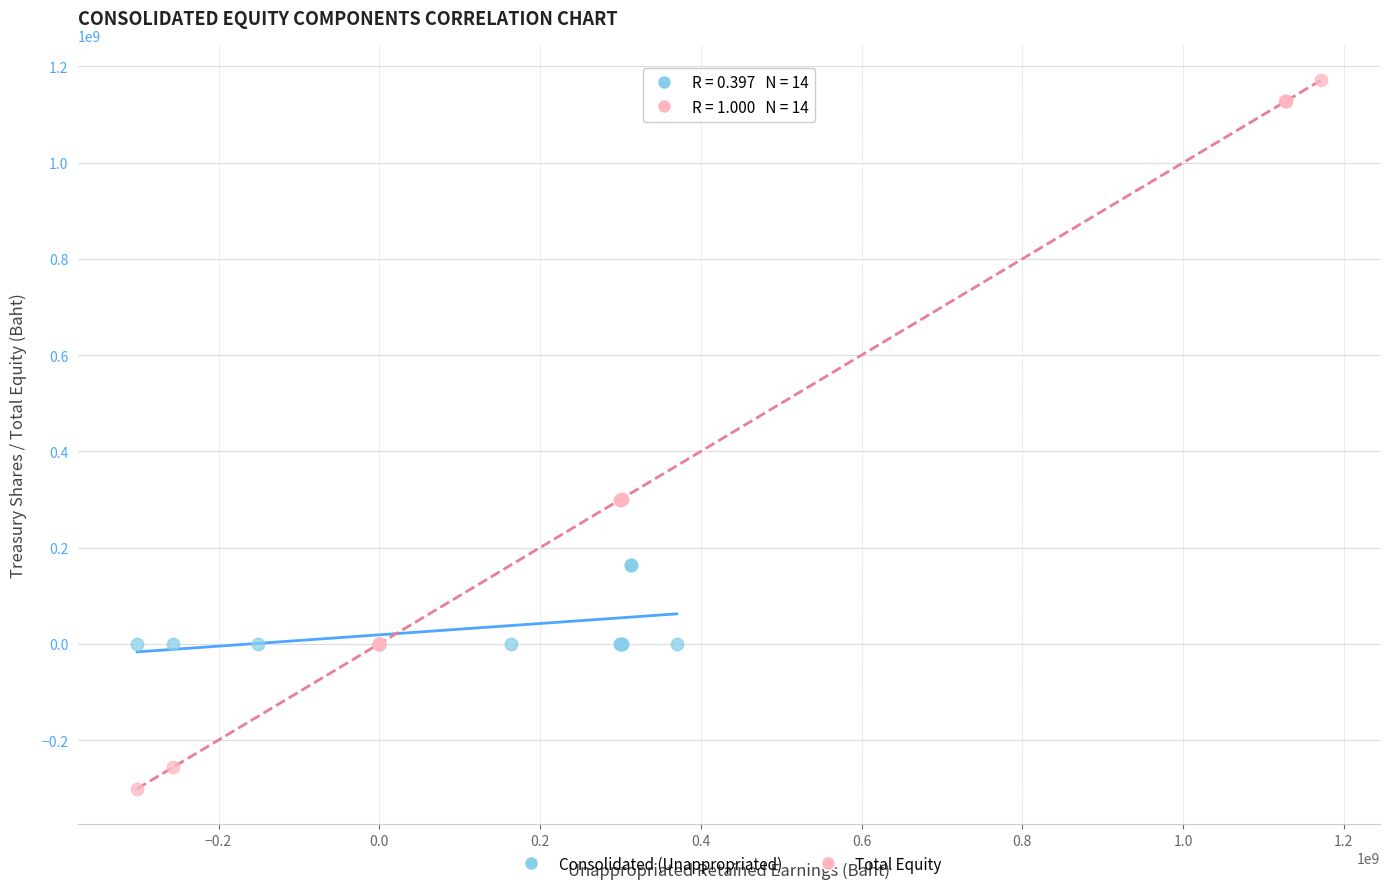

Which series reaches the maximum Y coordinate?

Total Equity